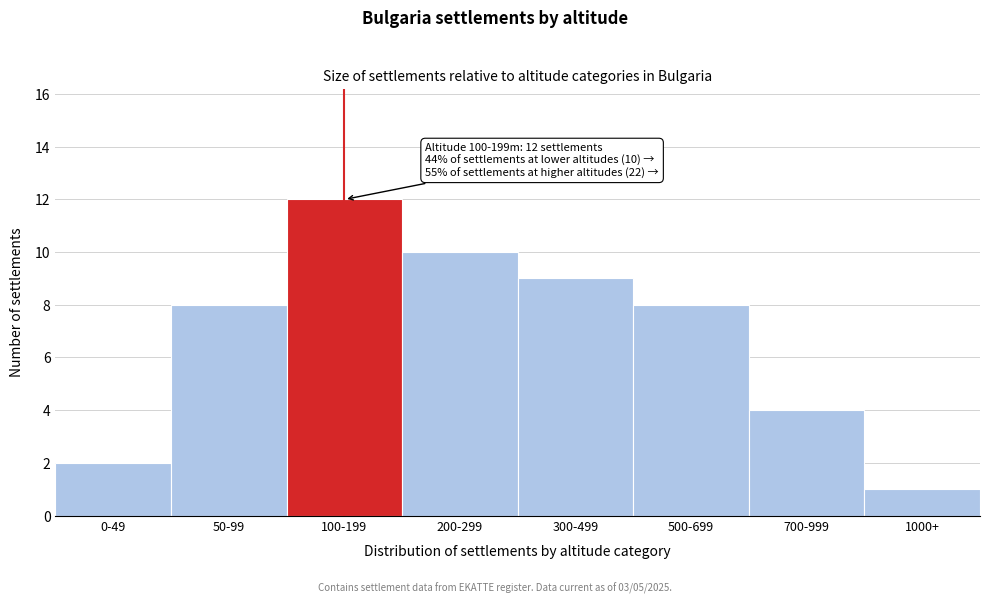

Reading left to right, what are all the values shown in this chart?

0-49=2	50-99=8	100-199=12	200-299=10	300-499=9	500-699=8	700-999=4	1000+=1